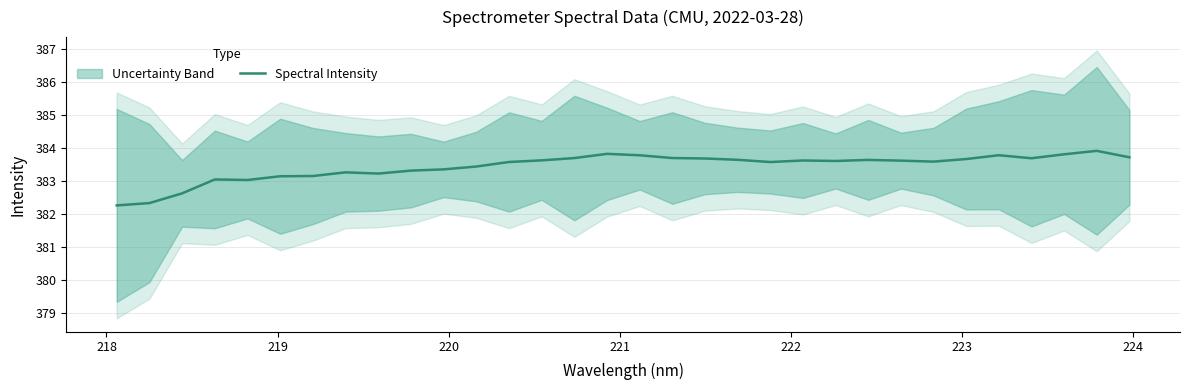

What is the highest value of the Spectral Intensity series?

383.9